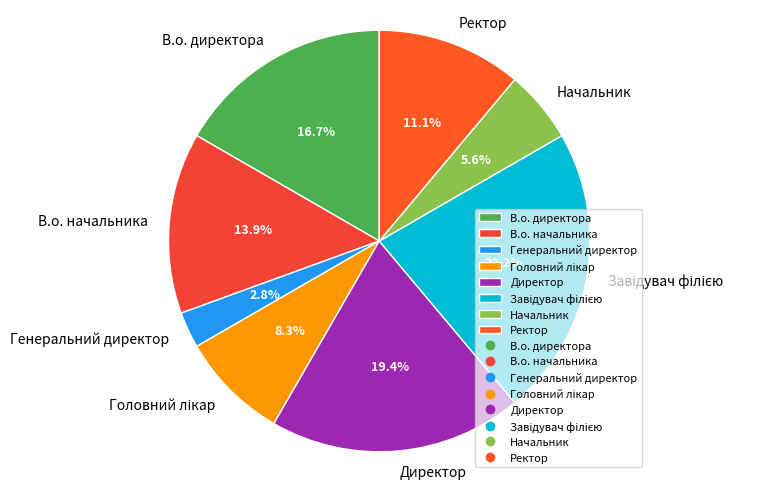

To the nearest percent, what portion does Генеральний директор represent?

3%